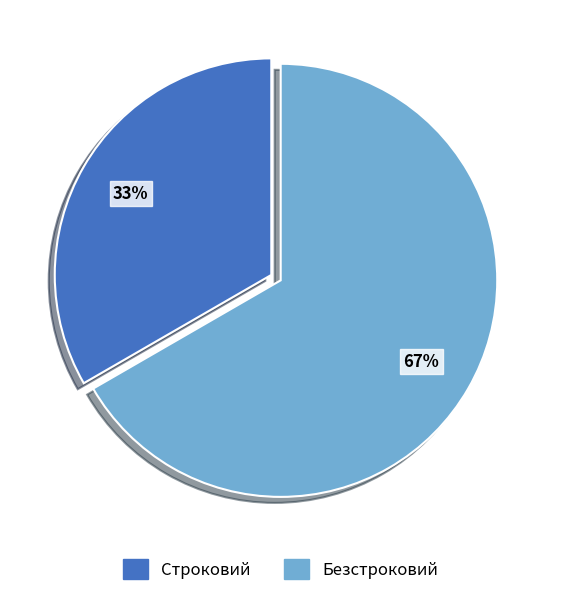

Rank the categories by value from highest to lowest.

Безстроковий, Строковий